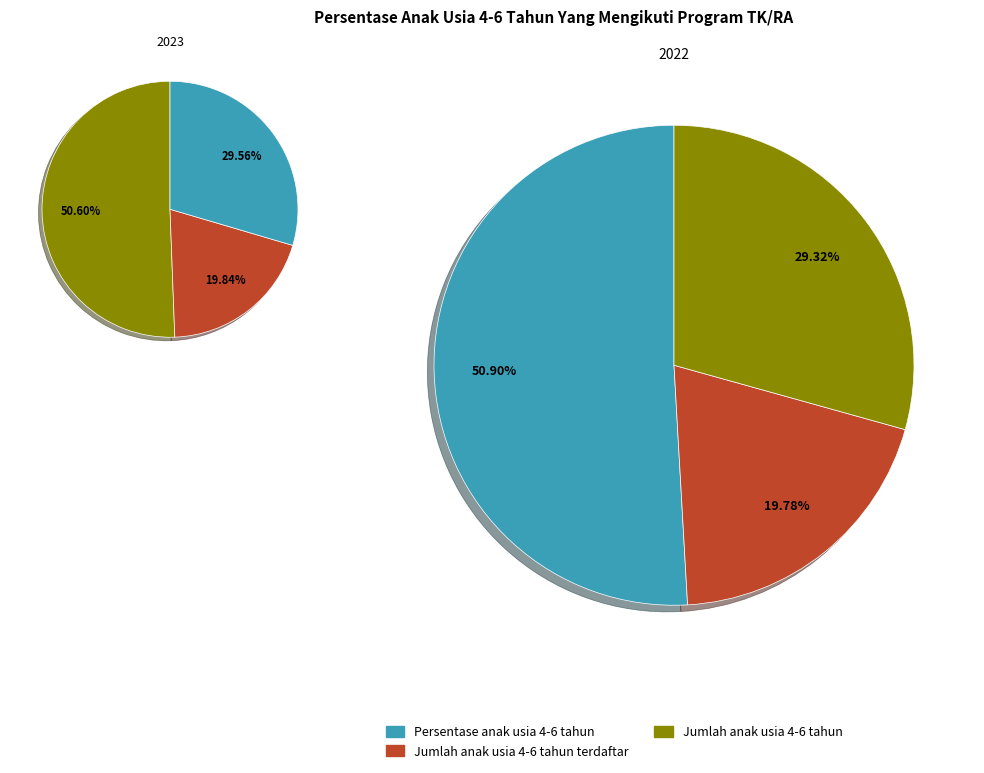

Which has a higher value, Jumlah anak usia 4-6 tahun terdaftar (2022) or Jumlah anak usia 4-6 tahun (2022)?

Jumlah anak usia 4-6 tahun (2022)